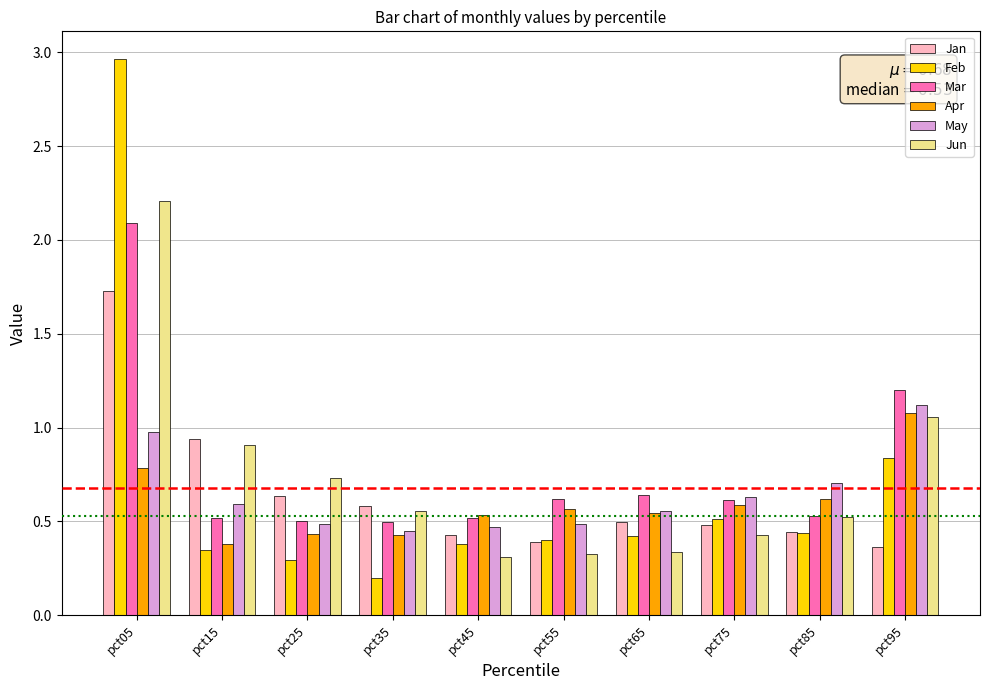

What is the difference between the maximum and minimum values in the Feb series?

2.8